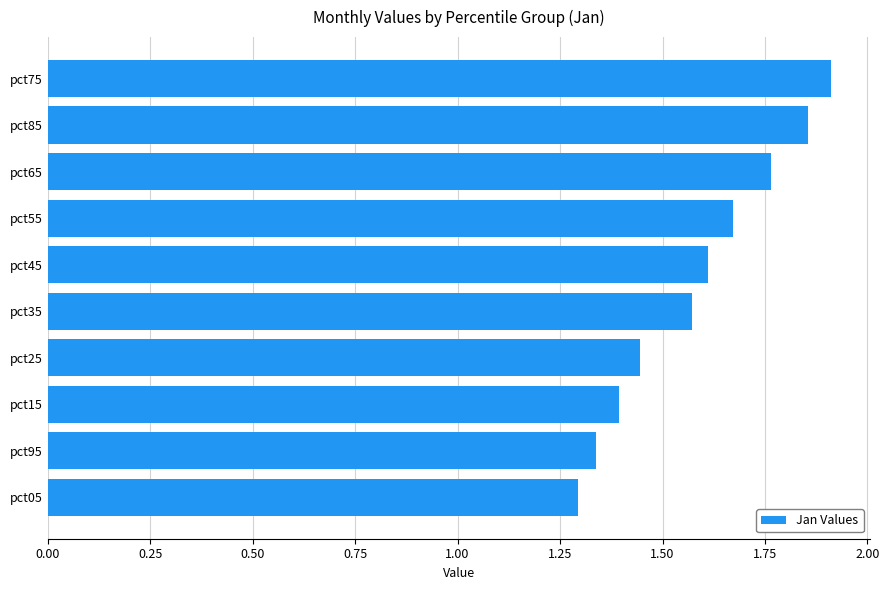

Approximately how many times larger is the value at pct05 compared to pct75?

0.7